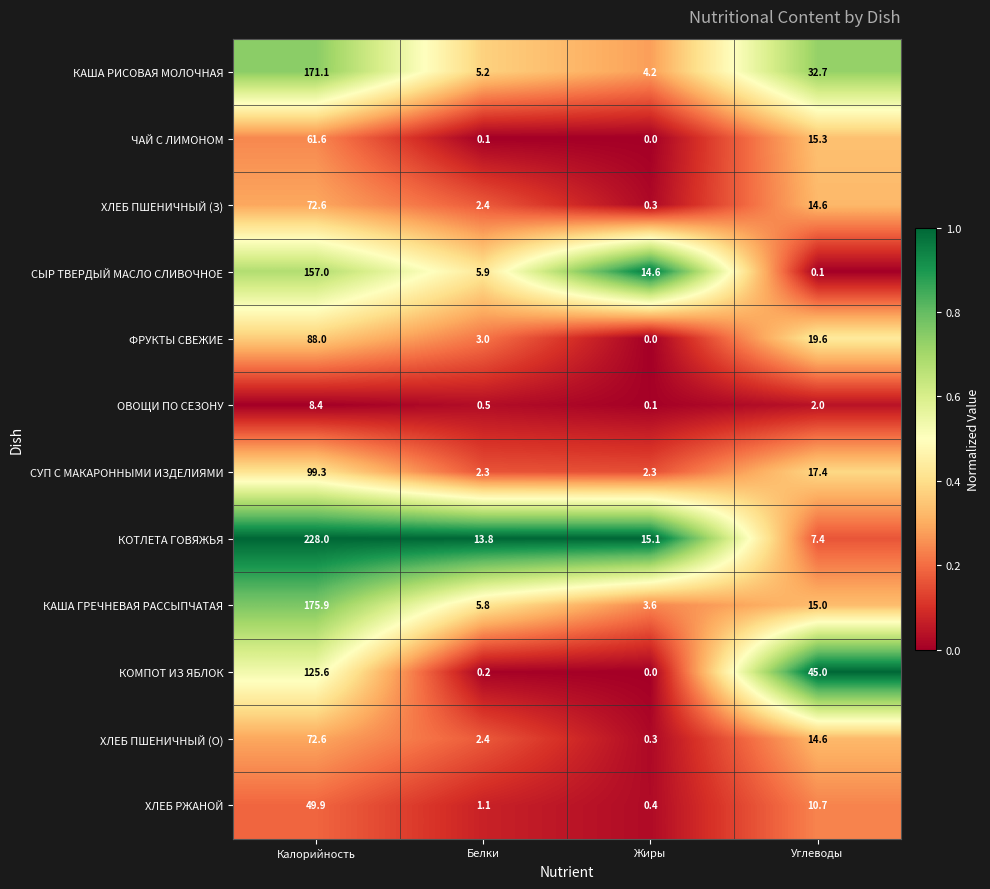

Which category has the lowest value across all series?

Жиры